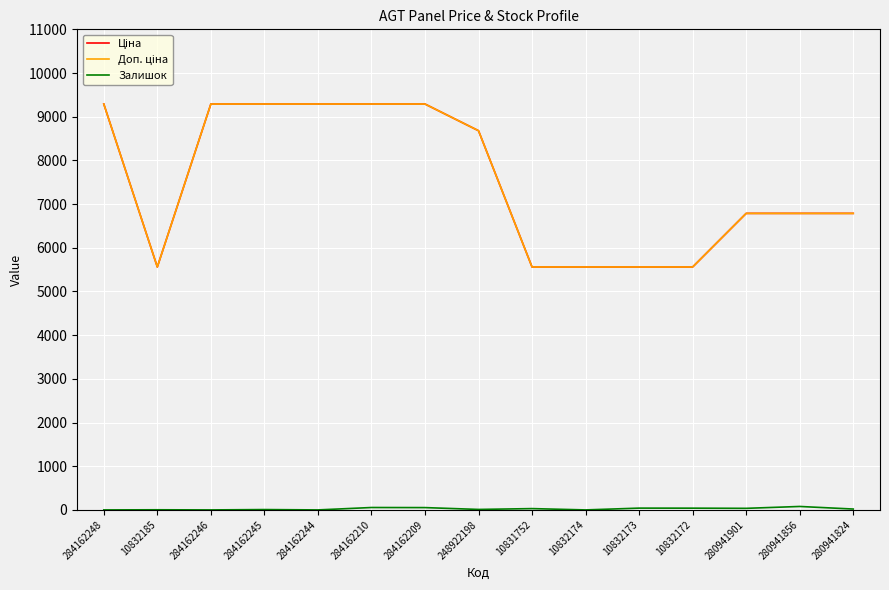

True or false: Залишок has a value of 31.3 at 284162210.

False